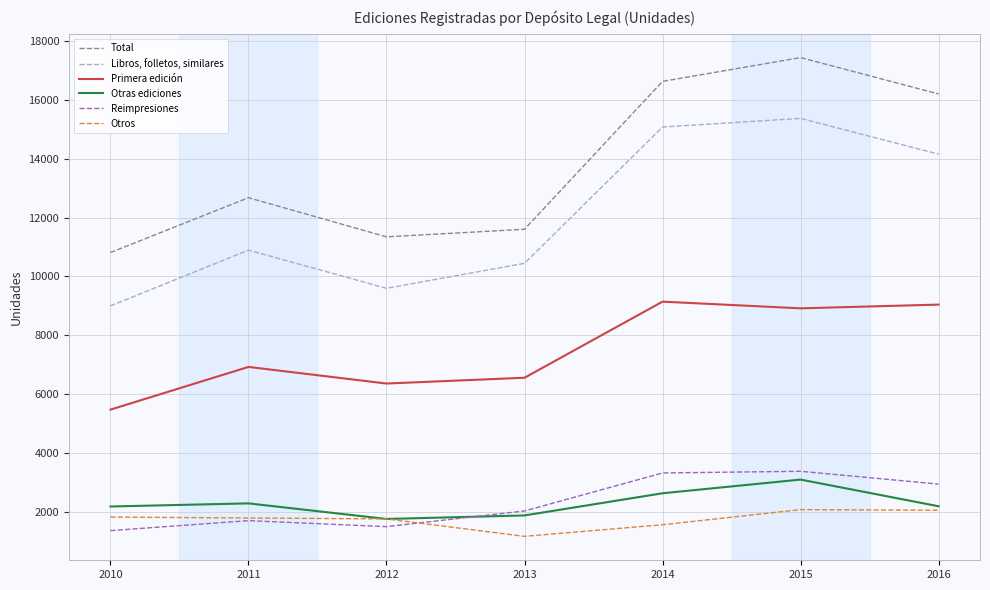

Which series has the largest range (max minus min)?

Total